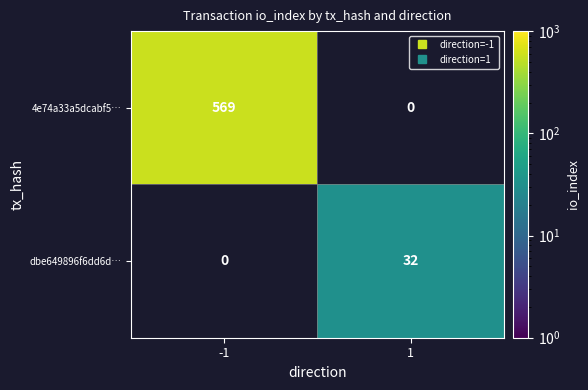

Between 1 and -1, which is larger?

-1